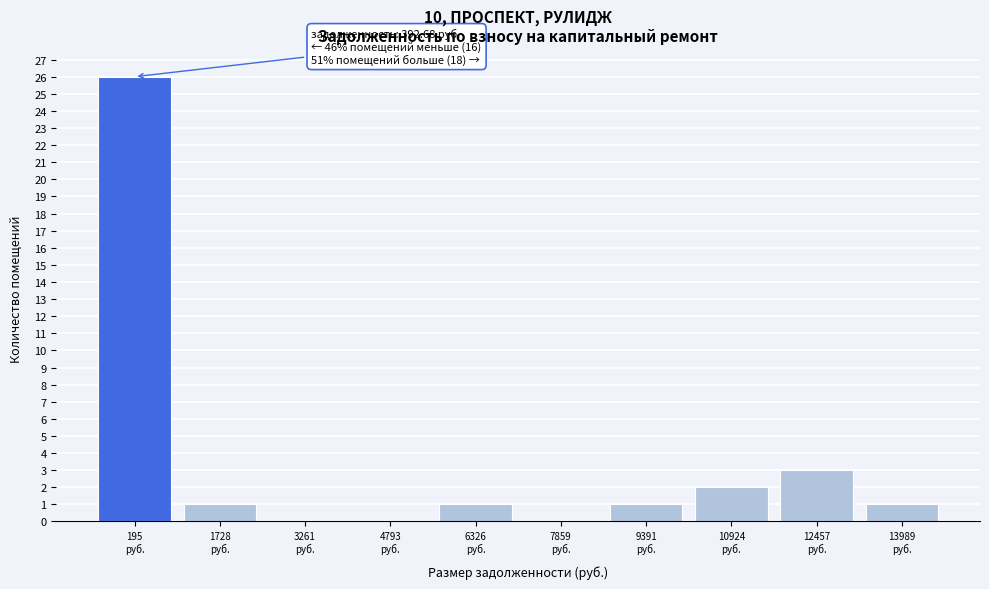

What is the sum of all values?

35